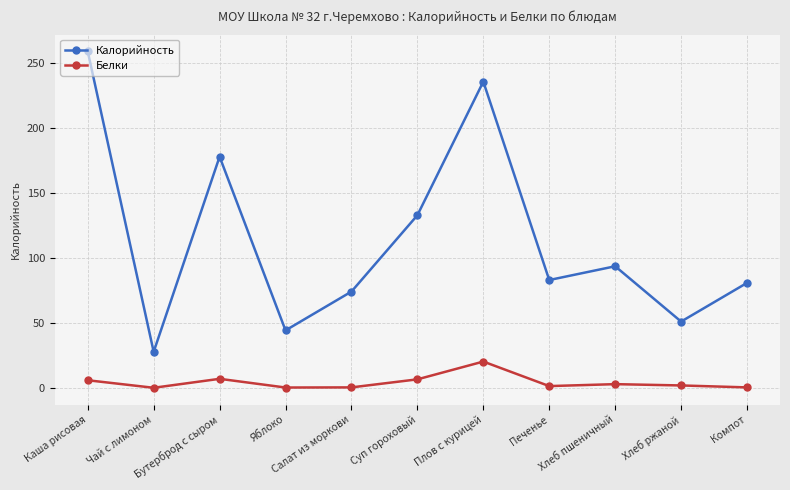

What position from the right is Печенье?

4